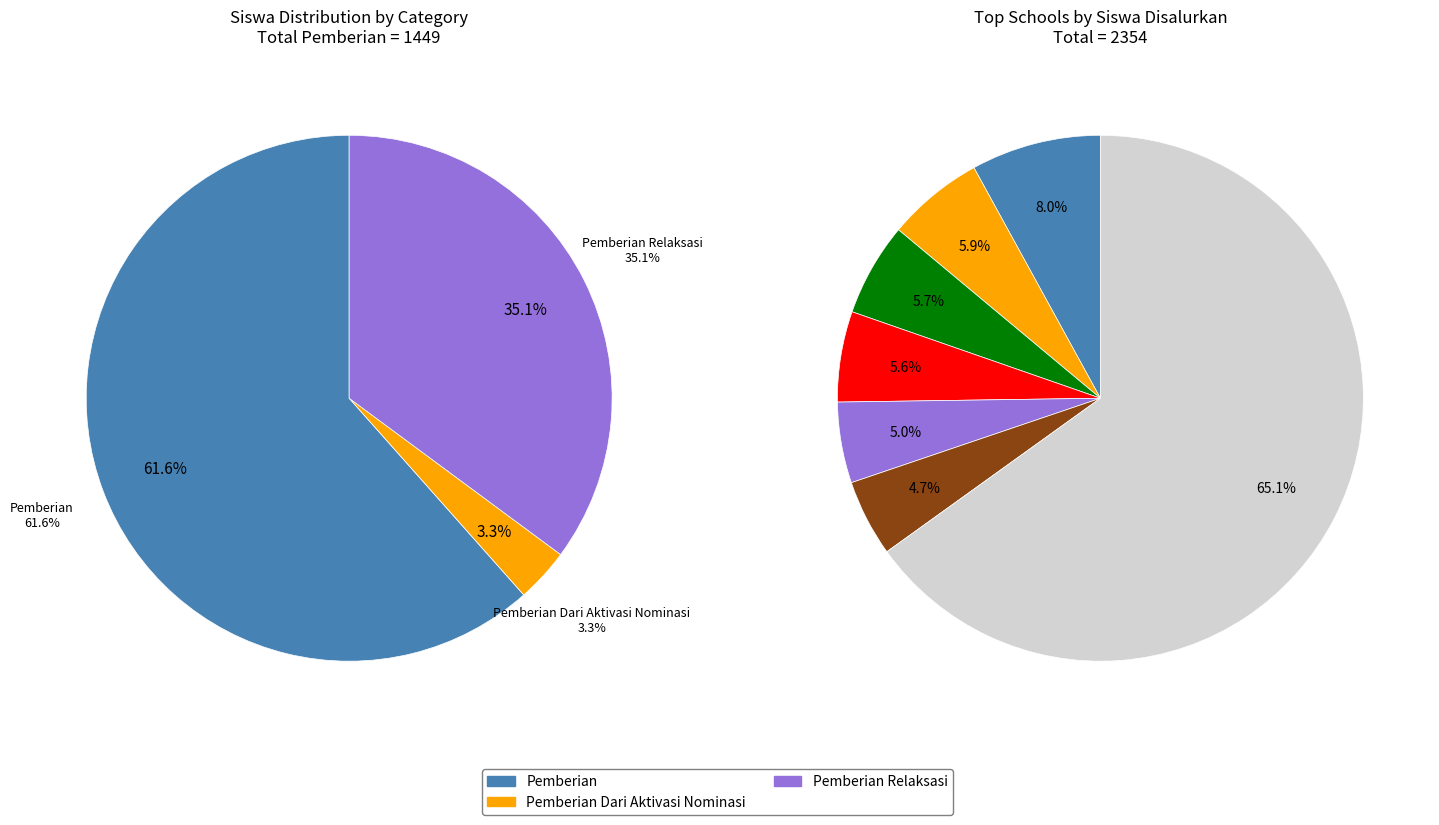

Between SD NEGERI 3 LEMAH PUTIH and SD NEGERI 1 TEGALSUMUR, which is larger?

SD NEGERI 1 TEGALSUMUR